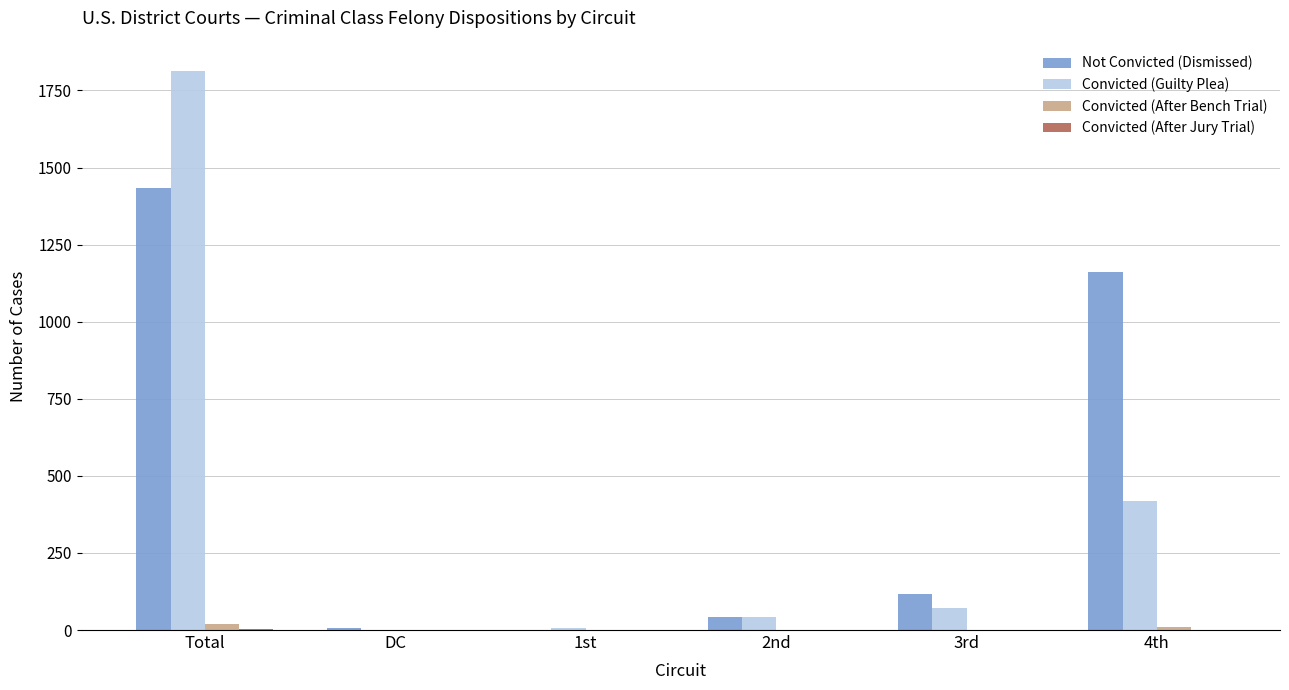

What is the sum of all Convicted (After Bench Trial) values?

31